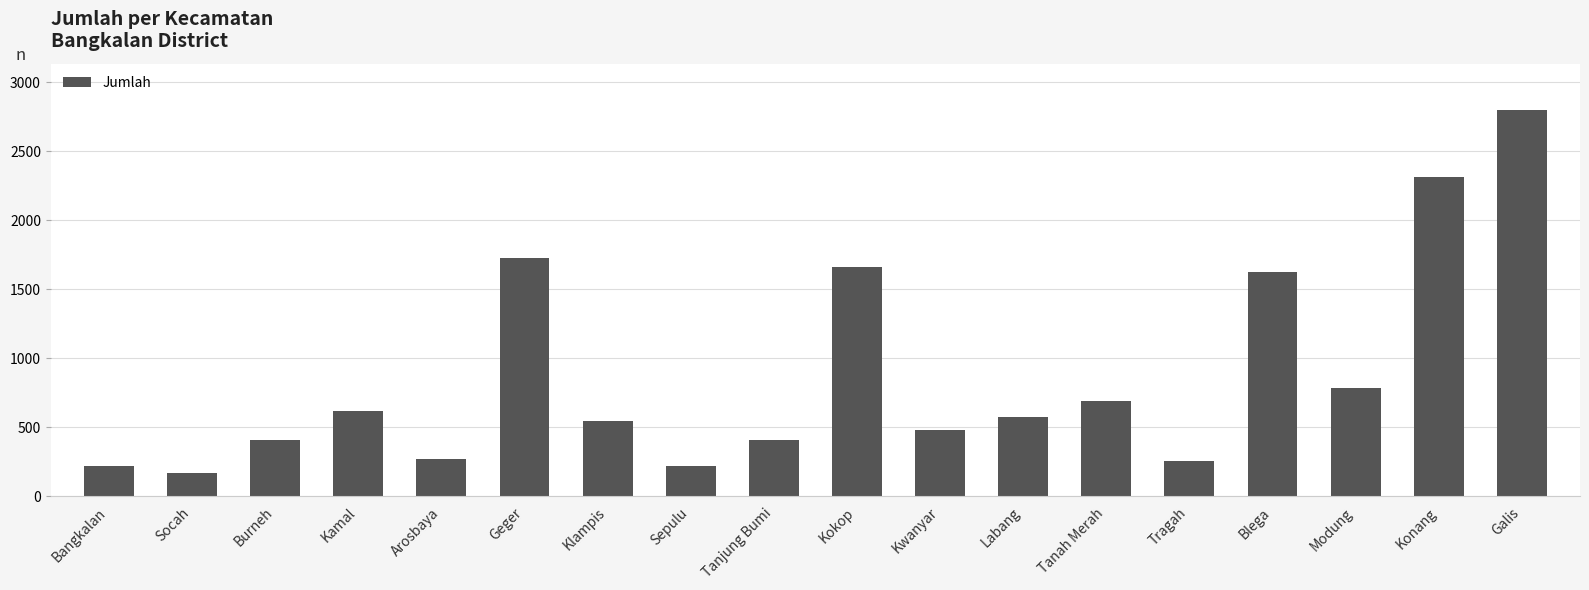

Is it true that the value at Kokop is 2183?

False